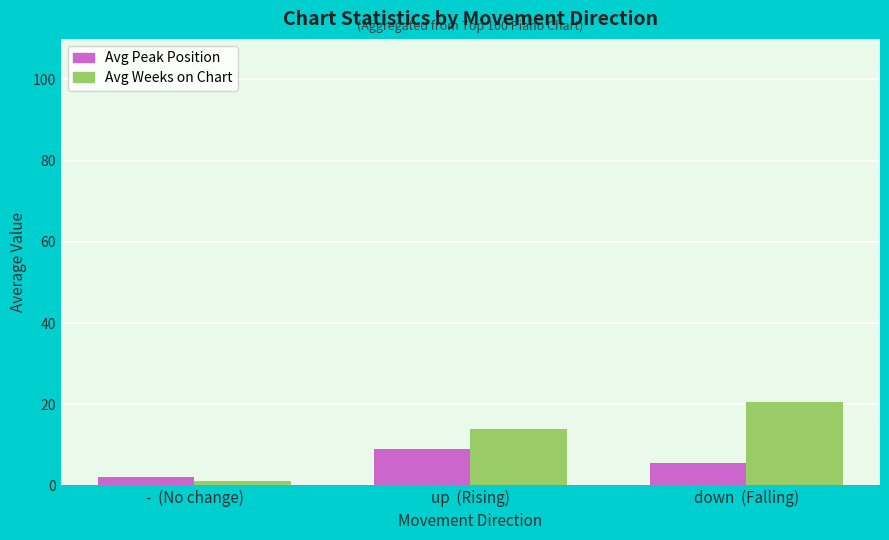

List the labels in order of Avg Peak Position value, smallest first.

-  (No change), down  (Falling), up  (Rising)